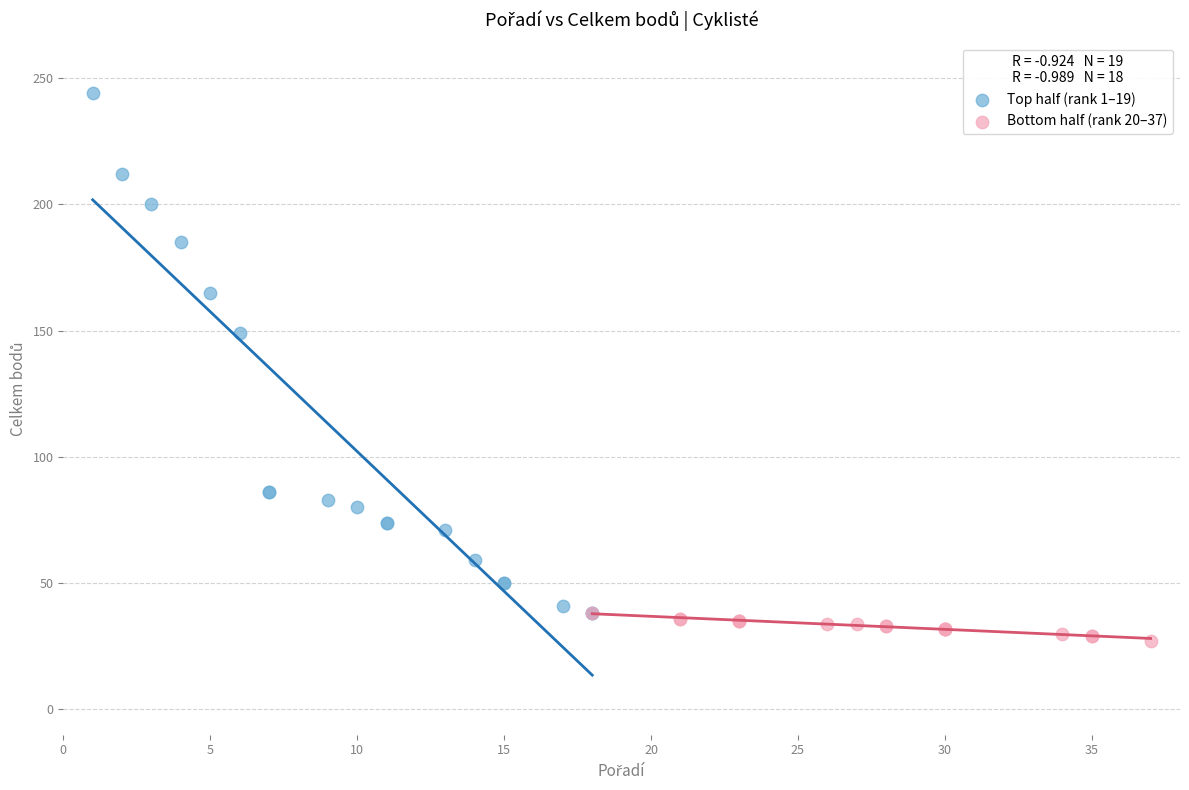

Which series reaches the maximum Y coordinate?

Top half (rank 1–19)